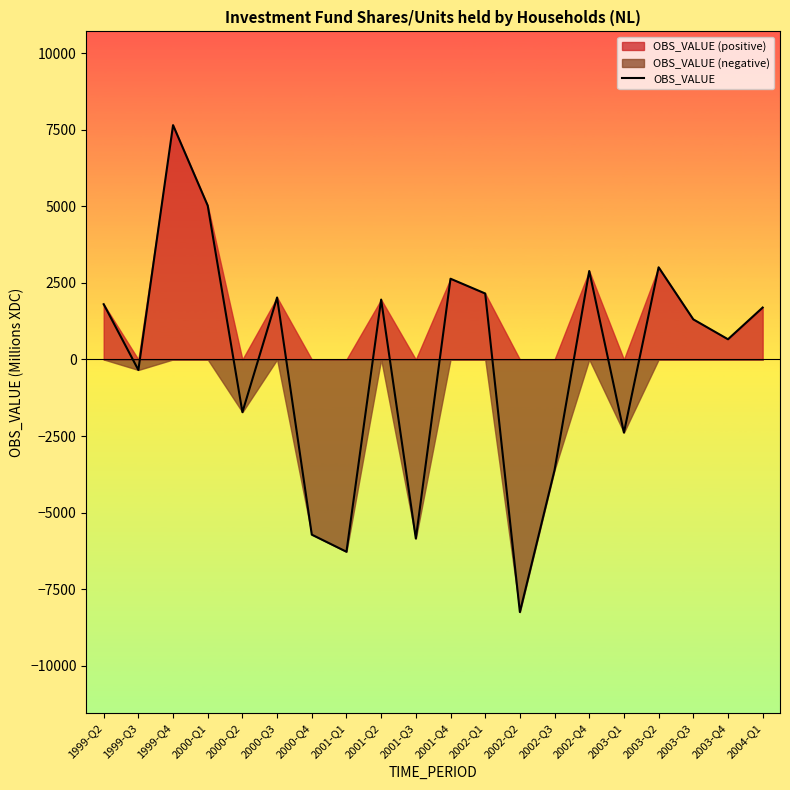

Where does the data first go above 1697?

1999-Q2